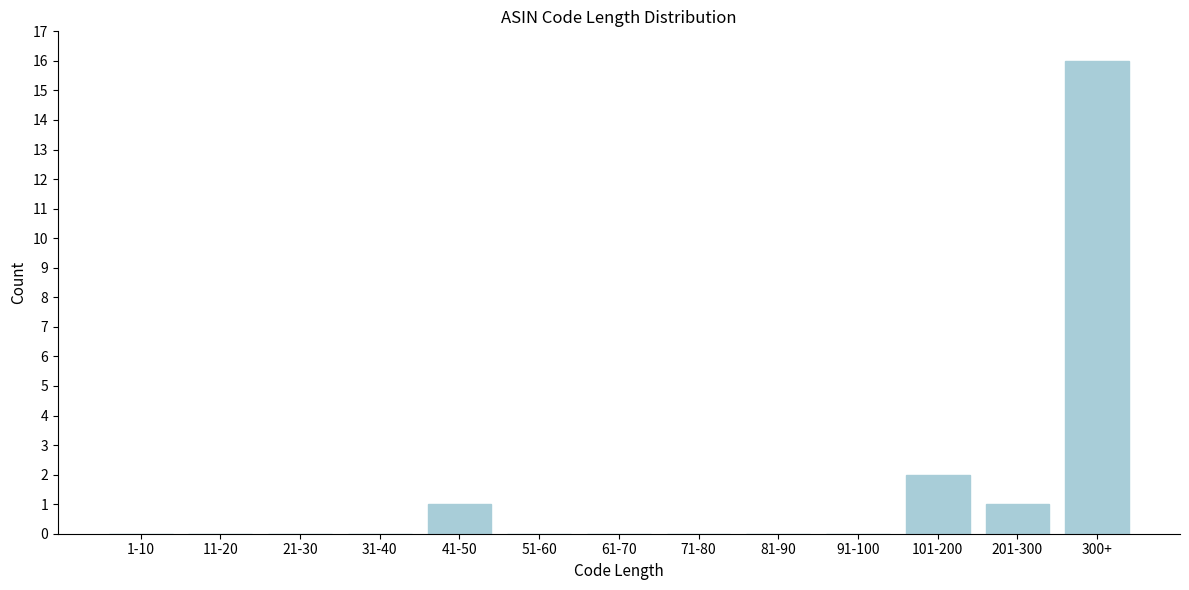

Reading left to right, extract all data points from this chart.

1-10=0	11-20=0	21-30=0	31-40=0	41-50=1	51-60=0	61-70=0	71-80=0	81-90=0	91-100=0	101-200=2	201-300=1	300+=16